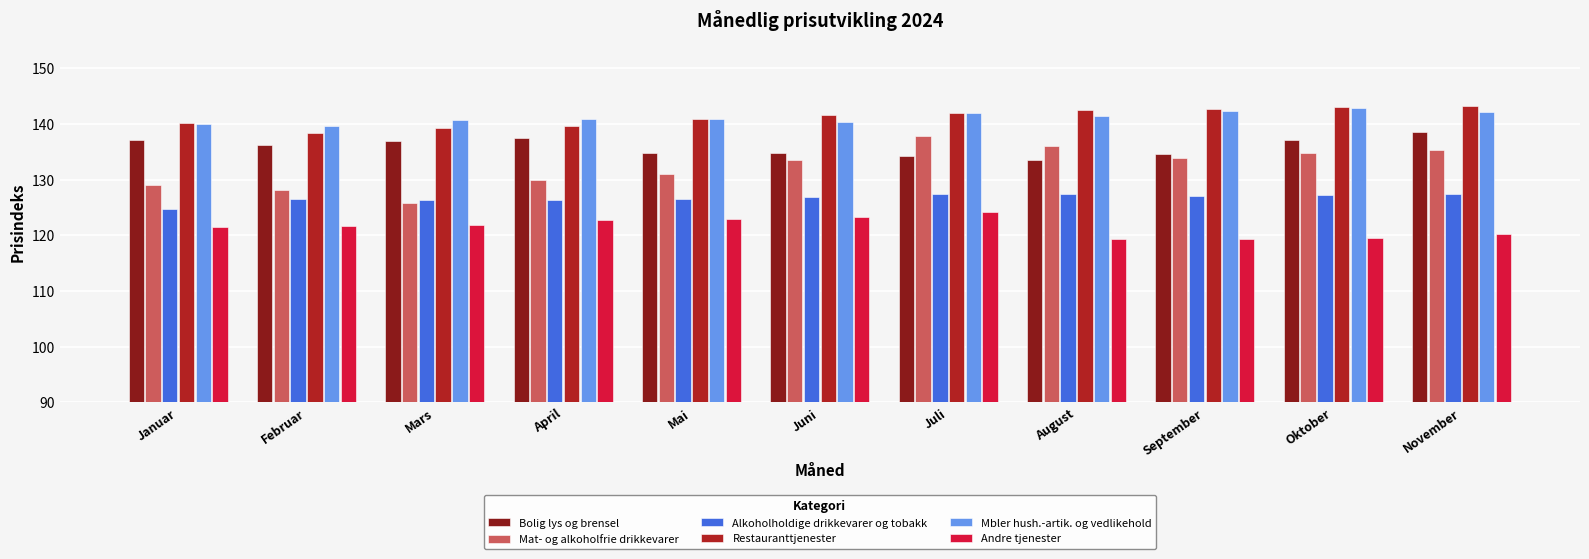

What is the value of the Mbler hush.-artik. og vedlikehold bar at the 9th from the left?

142.3